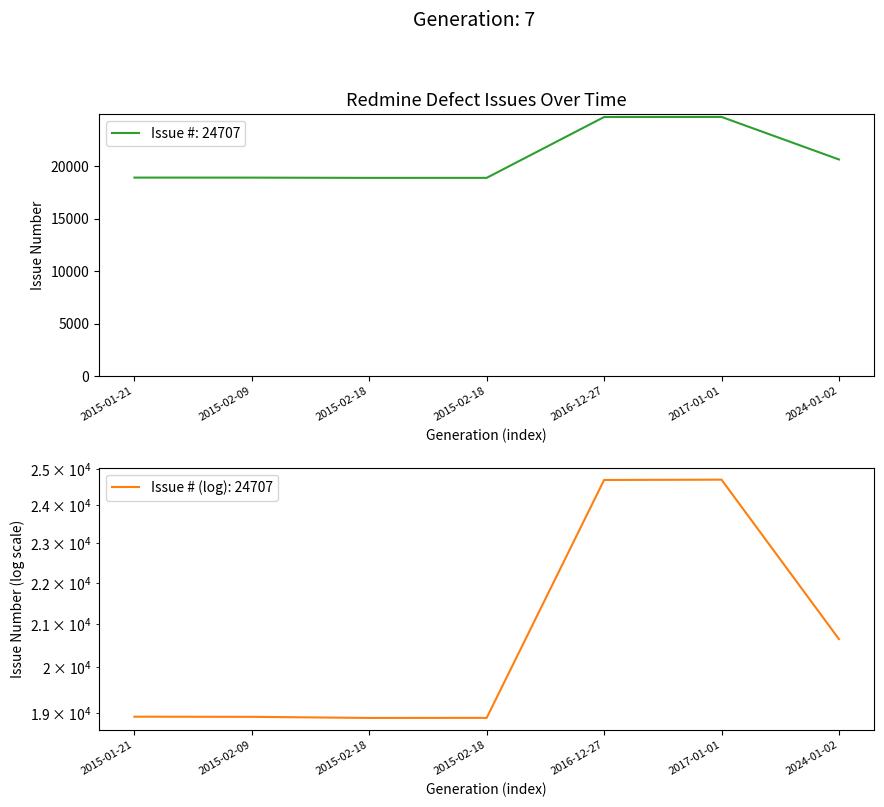

What is the minimum value shown in the chart?

18894